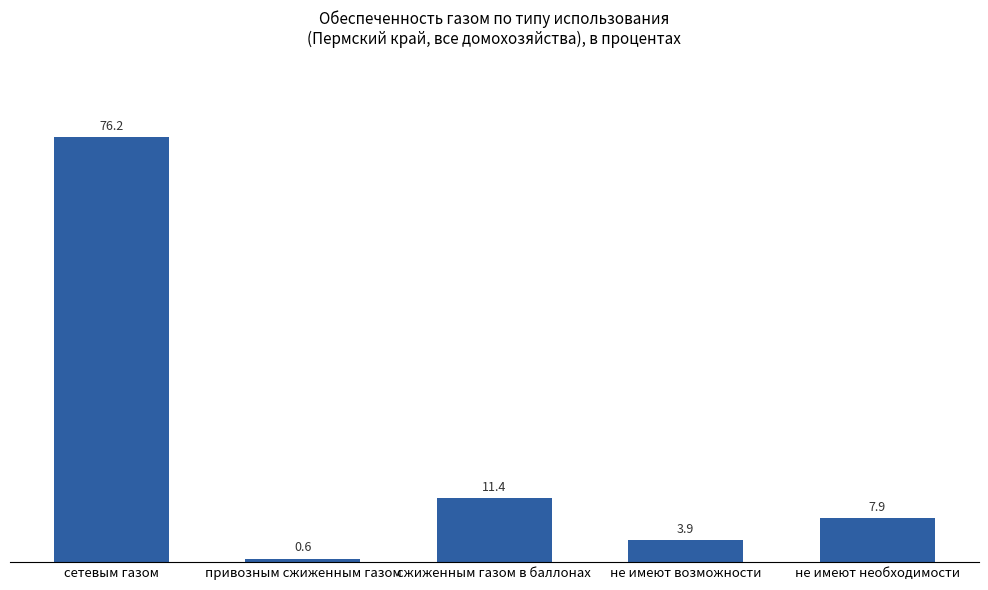

At which label does the data first exceed 7?

сетевым газом